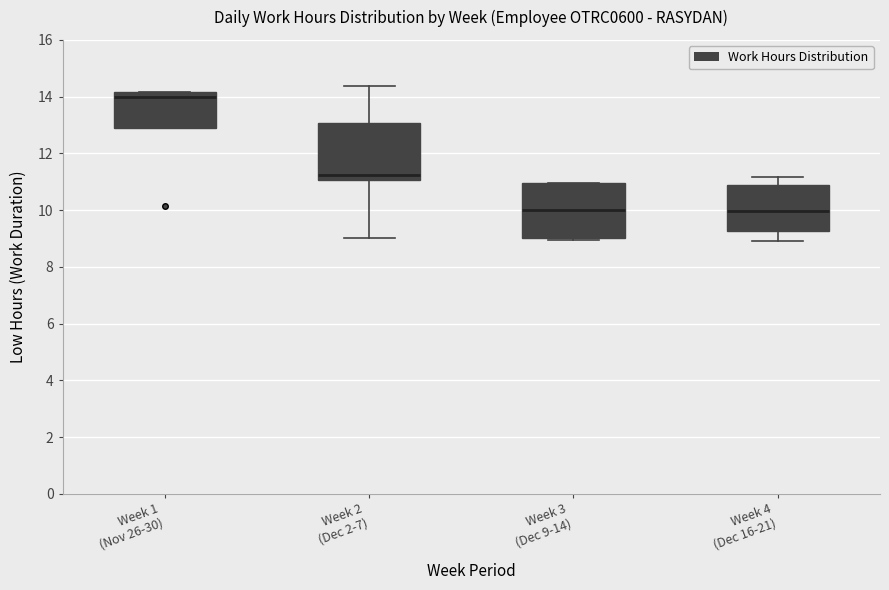

Reading left to right, transcribe this box plot: for each box, give where its median line is, the range the box spans, and where its two whiskers end, as read against the y-axis. The values are not printed on the chart, so give them approximately, as read against the axis.

Week 1 (Nov 26-30): median 14.0, box 13.0 to 14.2, whiskers 13.0 to 14.2
Week 2 (Dec 2-7): median 11.2, box 11.0 to 13.0, whiskers 9.0 to 14.4
Week 3 (Dec 9-14): median 10.0, box 9.0 to 11.0, whiskers 9.0 (just below the box's lower edge) to 11.0
Week 4 (Dec 16-21): median 10.0, box 9.2 to 10.8, whiskers 9.0 to 11.2